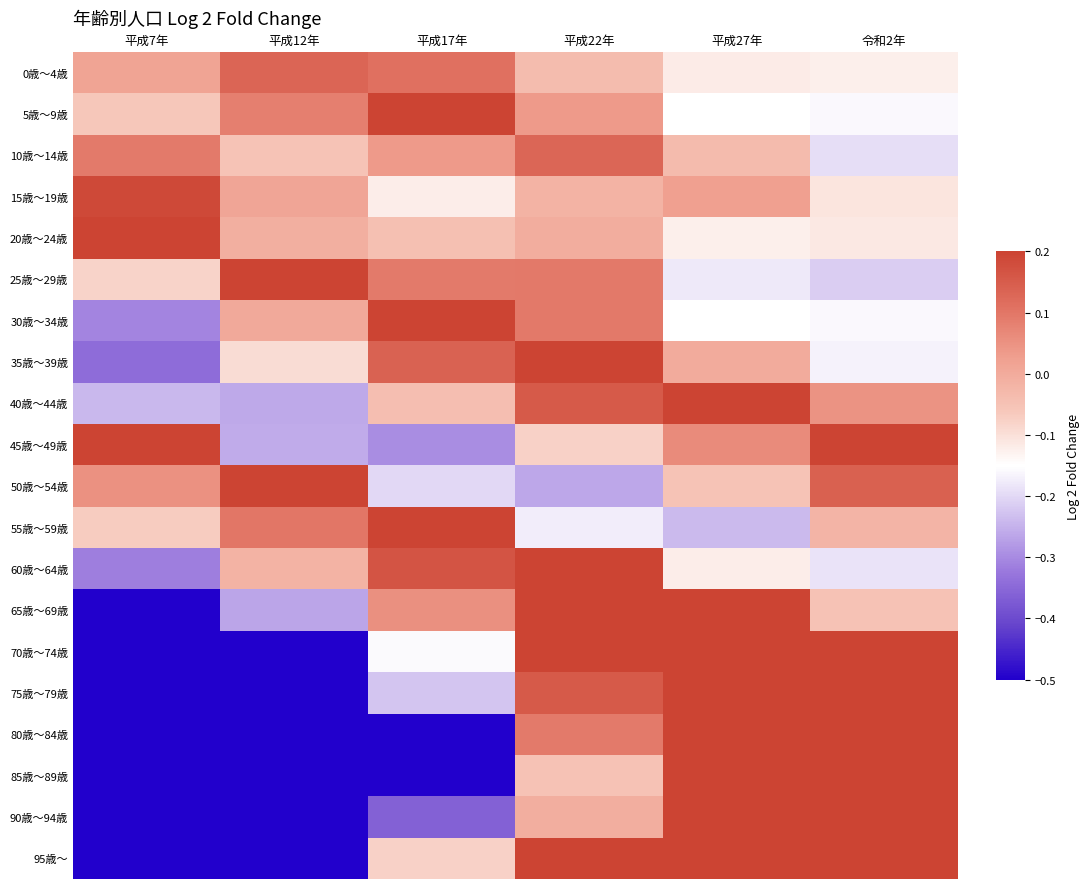

Rank the series by their maximum value, from highest to lowest.

90歳～94歳, 85歳～89歳, 80歳～84歳, 75歳～79歳, 95歳～, 70歳～74歳, 65歳～69歳, 30歳～34歳, 60歳～64歳, 35歳～39歳, 55歳～59歳, 40歳～44歳, 45歳～49歳, 20歳～24歳, 50歳～54歳, 25歳～29歳, 5歳～9歳, 15歳～19歳, 0歳～4歳, 10歳～14歳